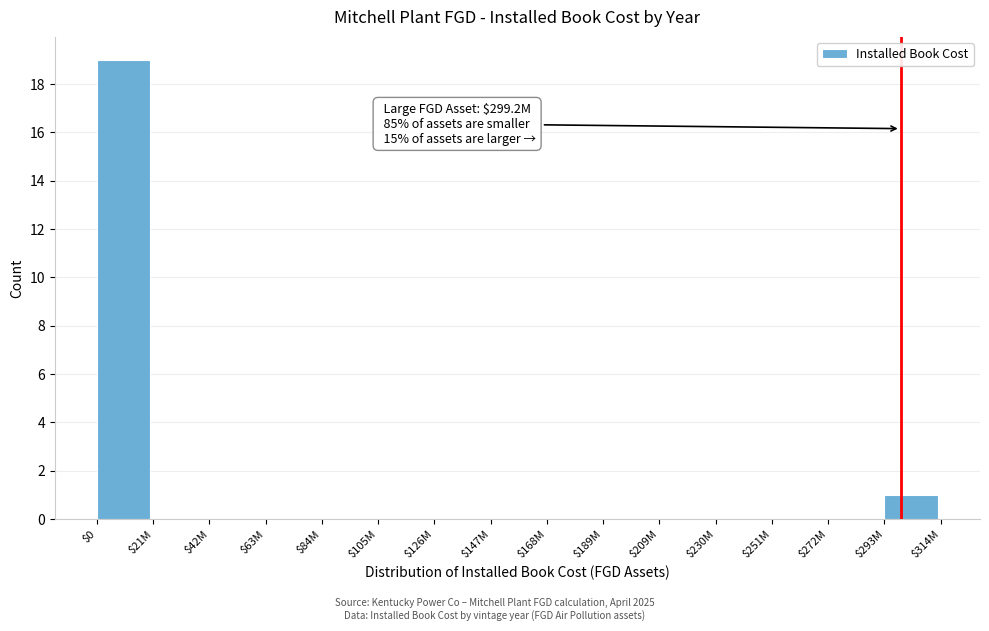

The chart shows a value of 32 at $0. True or false?

False